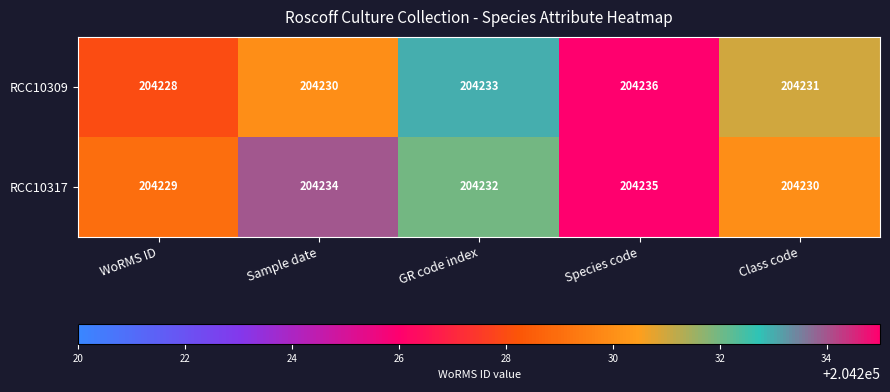

Which series has the largest range (max minus min)?

RCC10309